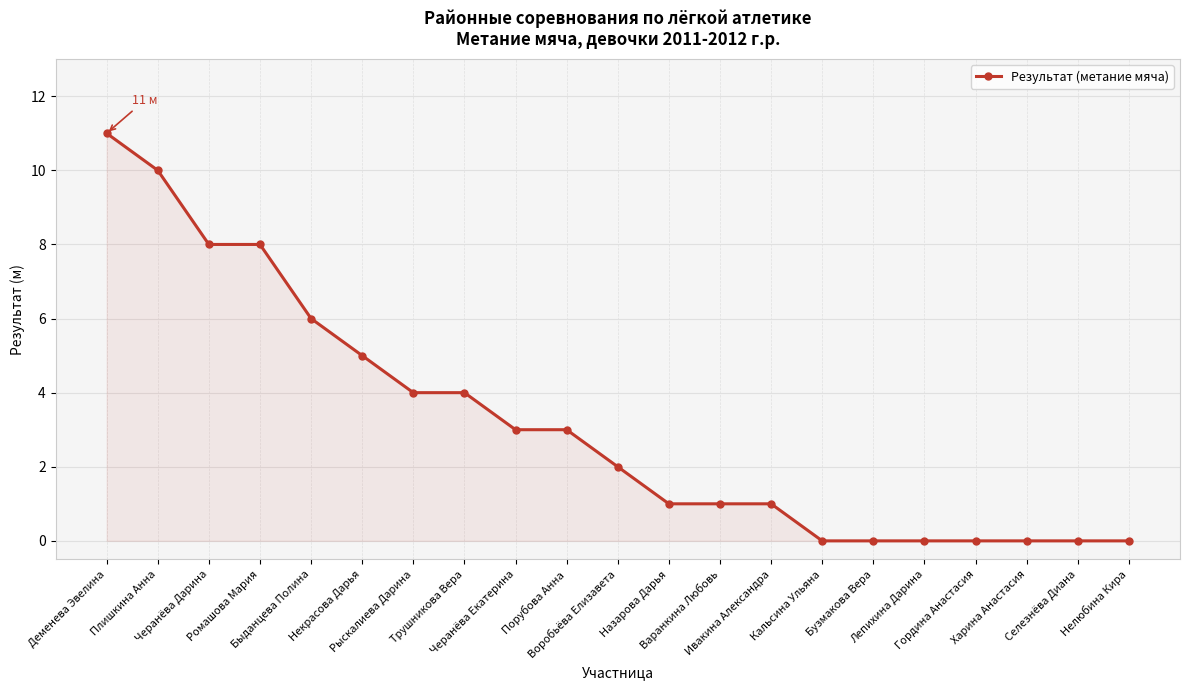

Count the number of data series in this chart.

1